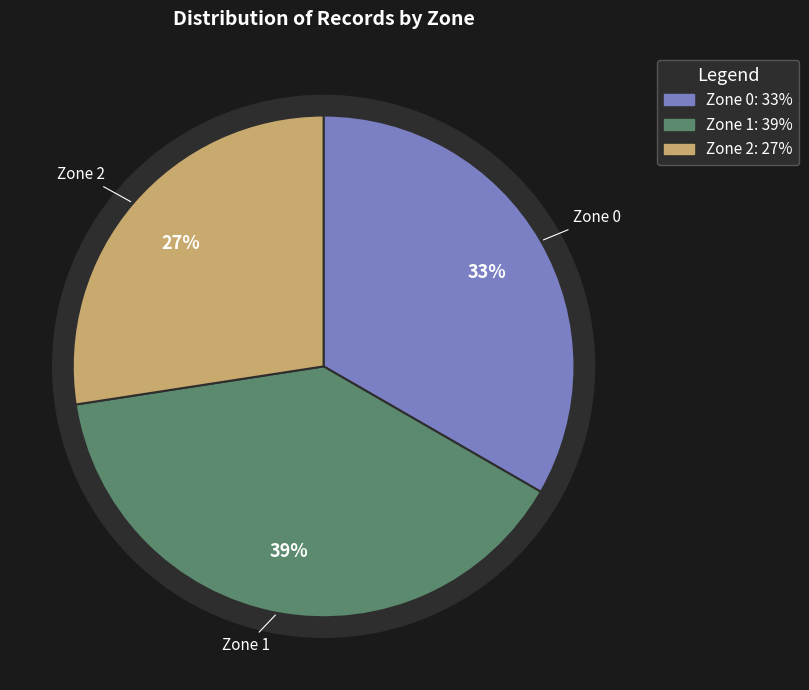

Is the sum of Zone 2 and Zone 0 greater than half?

Yes